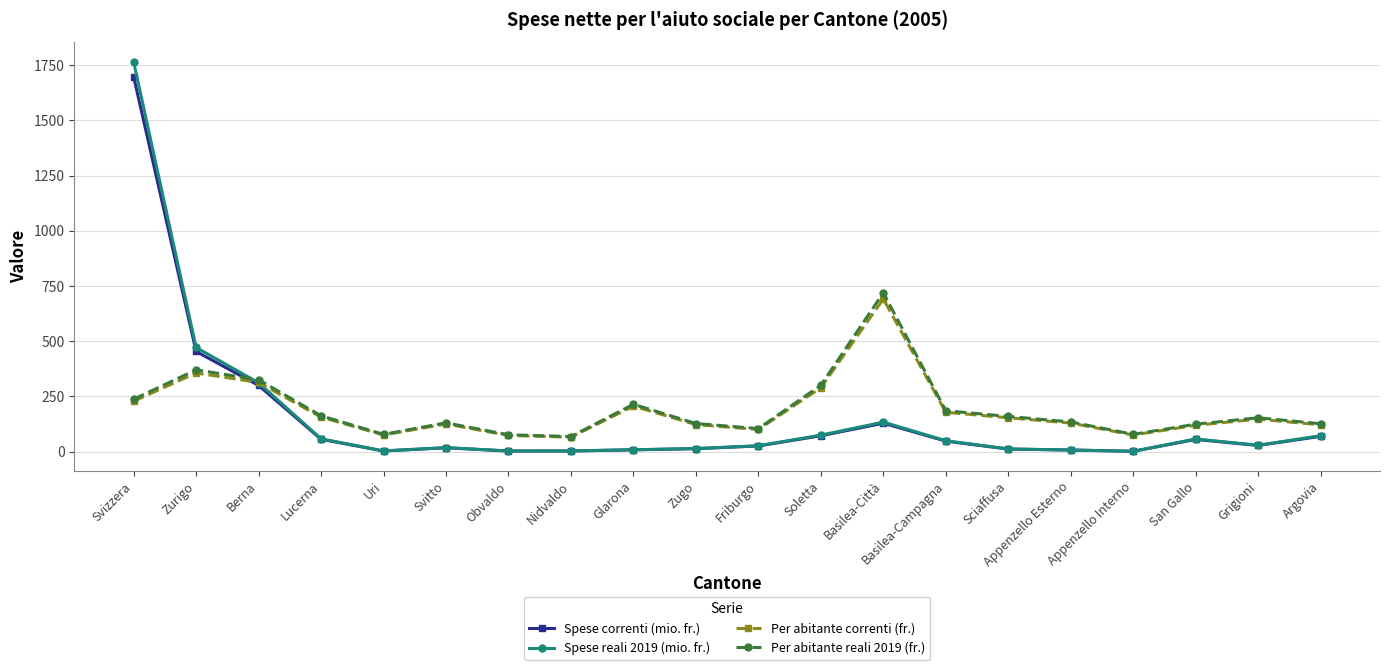

What is the difference between the highest and lowest values at Basilea-Campagna?

137.7